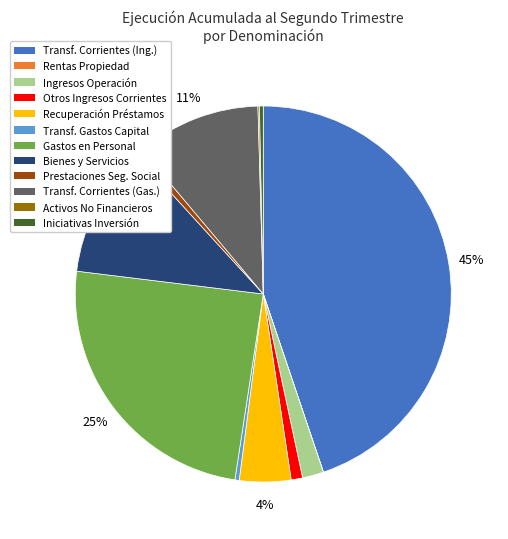

Do Transf. Corrientes (Gas.) and Iniciativas Inversión together represent more than half of the pie?

No